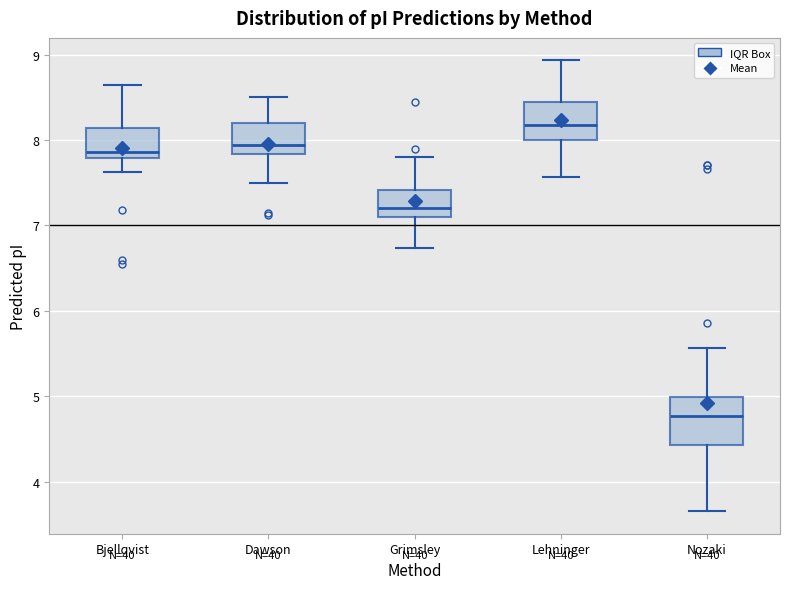

Comparing the boxes themselves (not the whiskers), which one is the tallest?

Nozaki